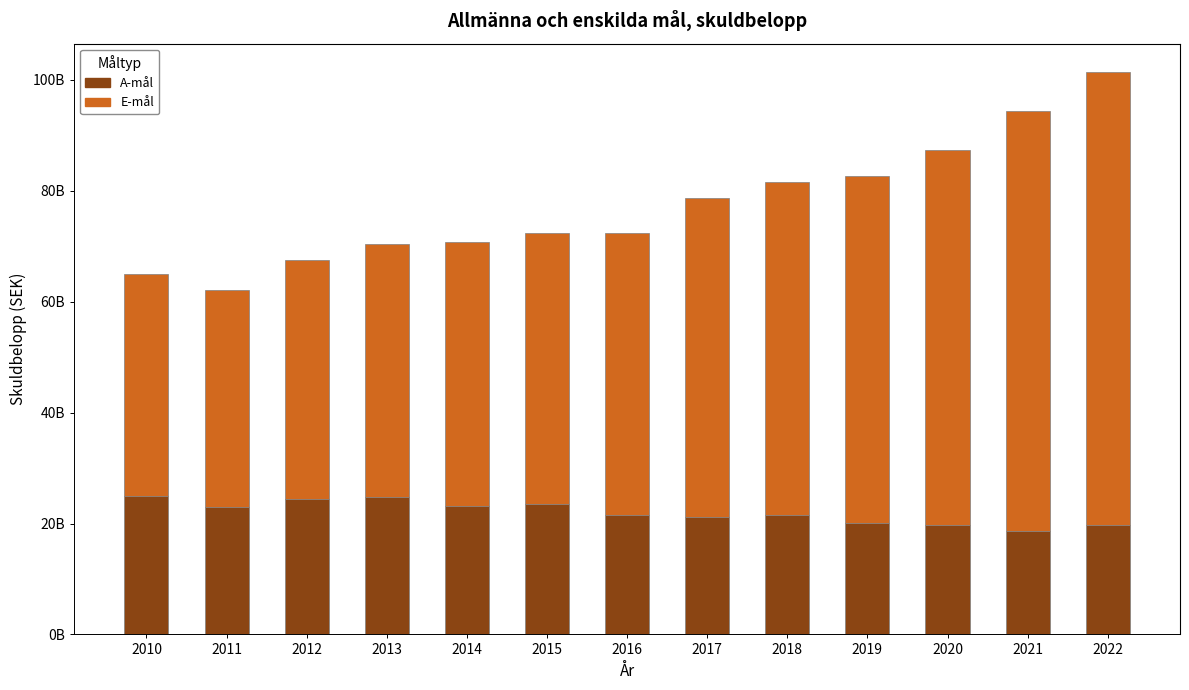

Does the chart contain stacked bars?

Yes